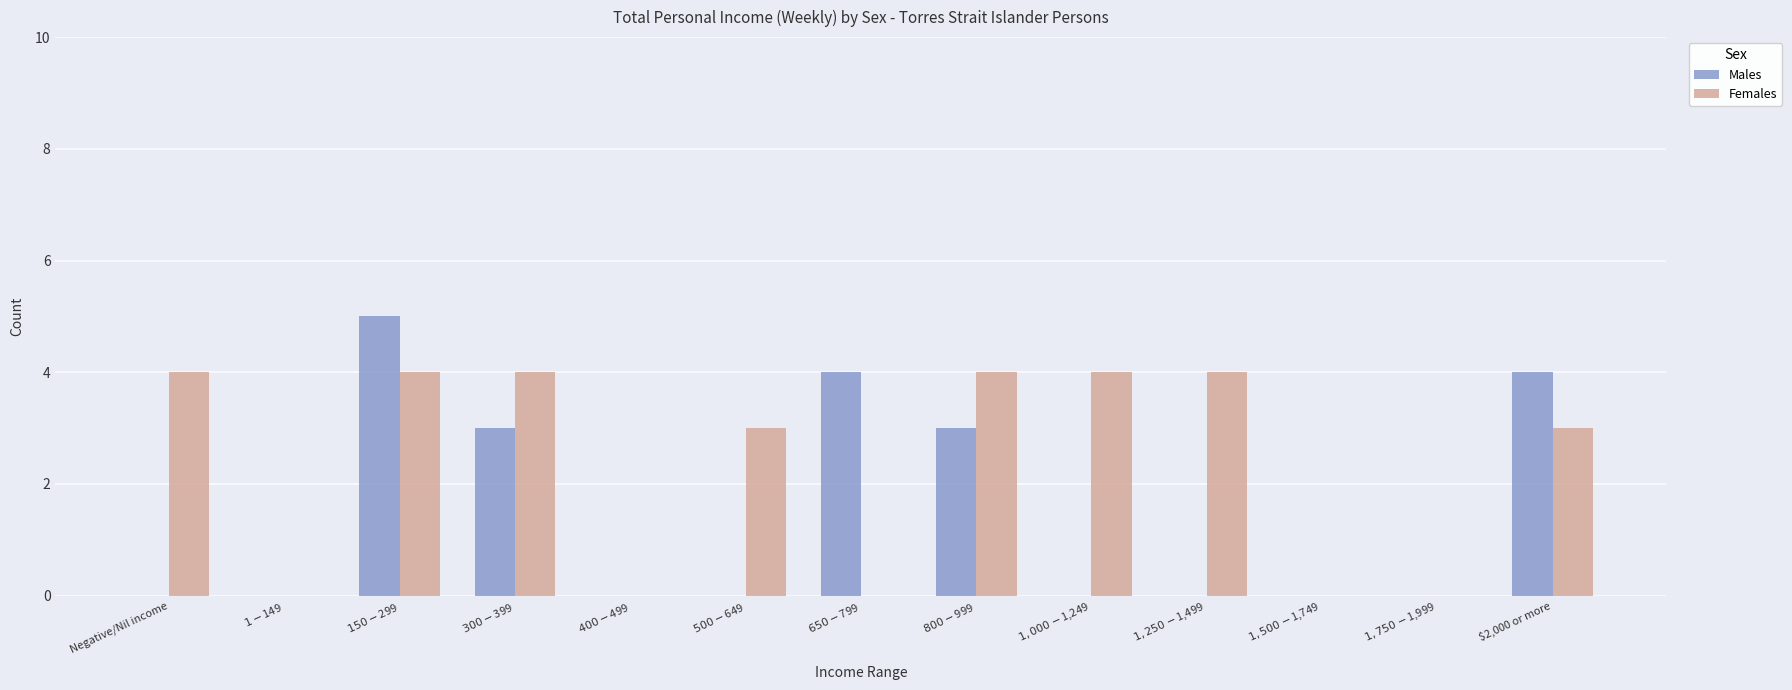

Are the bars horizontal?

No